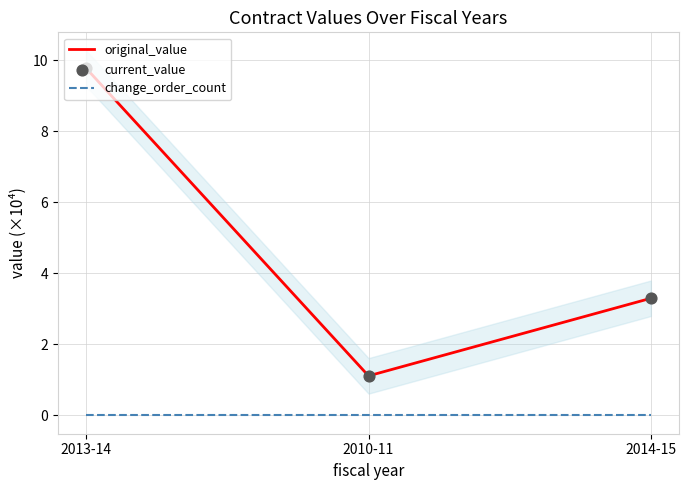

Is the value of current_value at 2014-15 greater than the value of original_value at 2010-11?

Yes